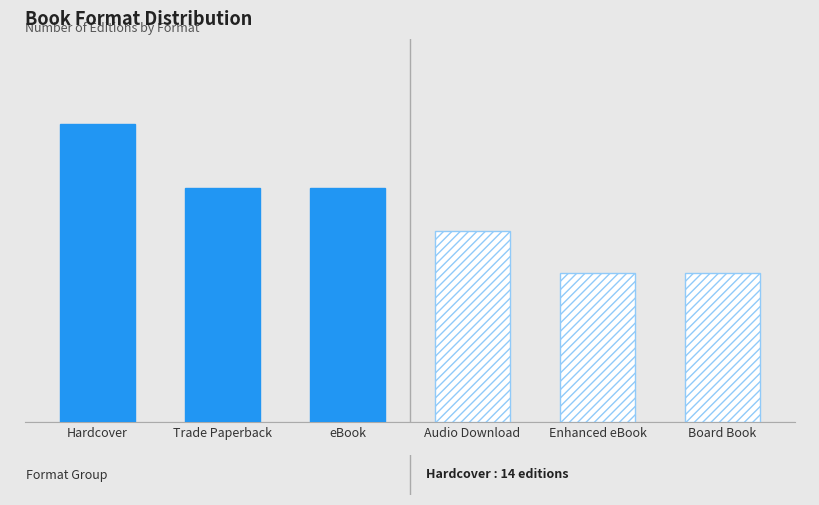

How many values are between 7 and 11?

5